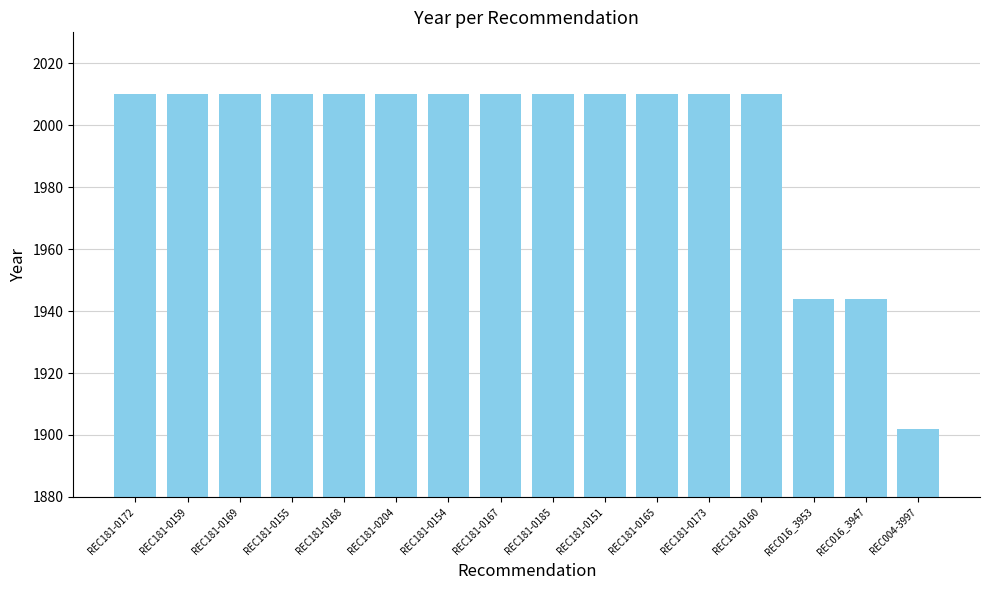

What is the average value?

1995